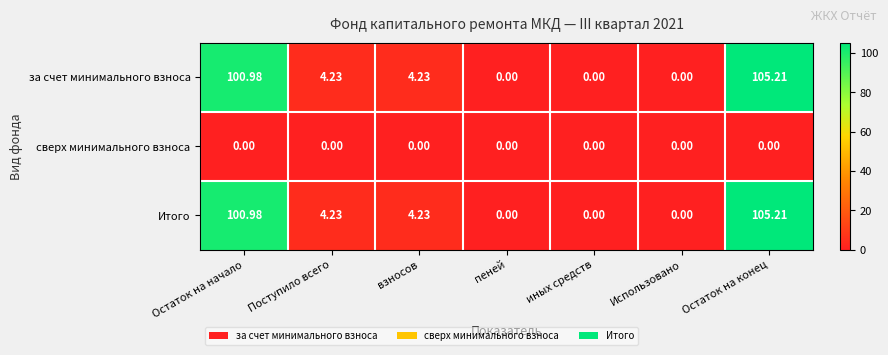

Which category has the highest value across all series?

Остаток на конец